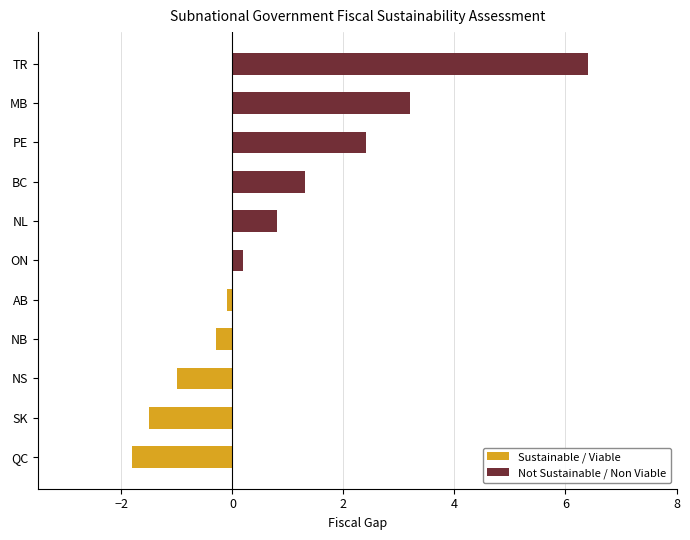

What is the spread (max minus min) of values at NB?

0.3